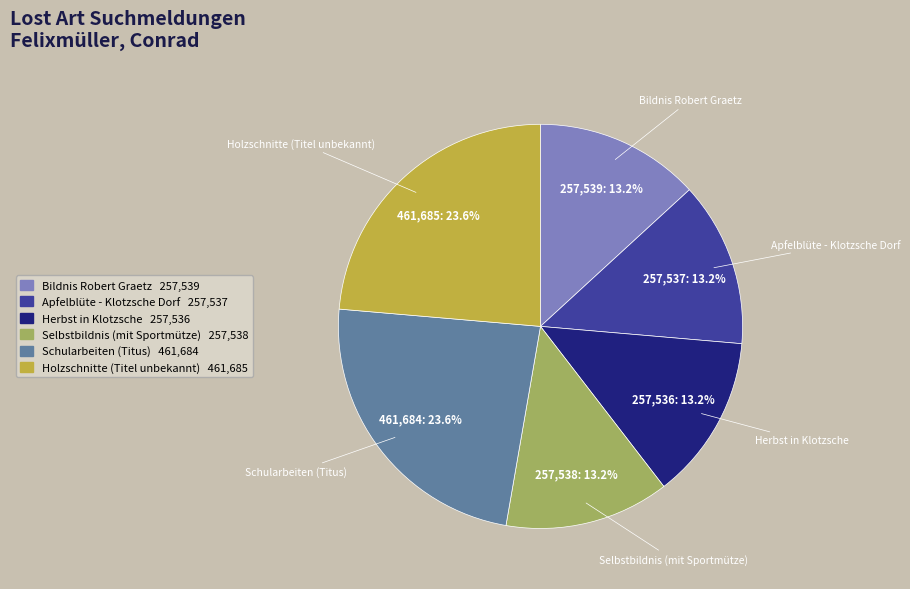

Is there any slice that represents more than half of the pie?

No